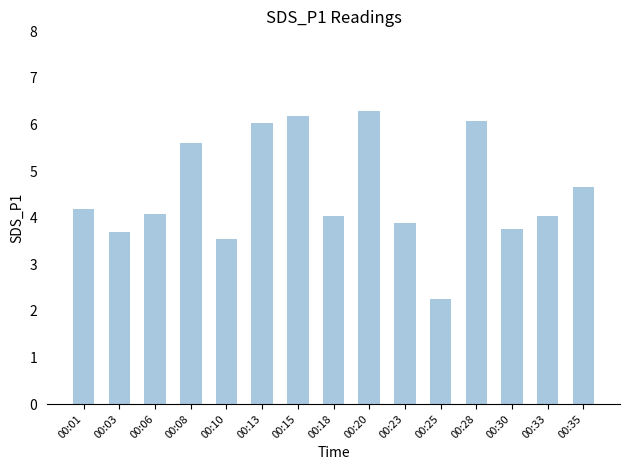

What is the approximate value at 00:13?

6.0